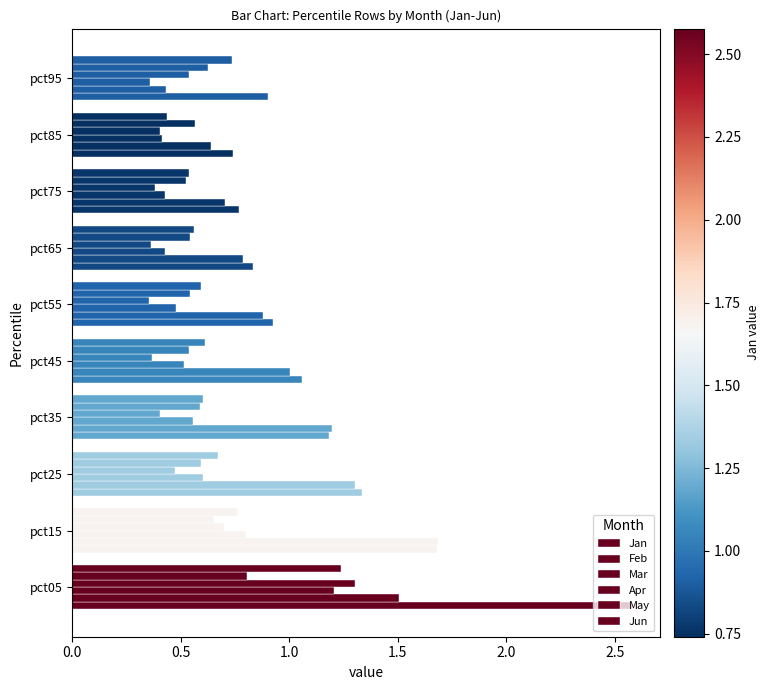

How many series are shown in this chart?

6